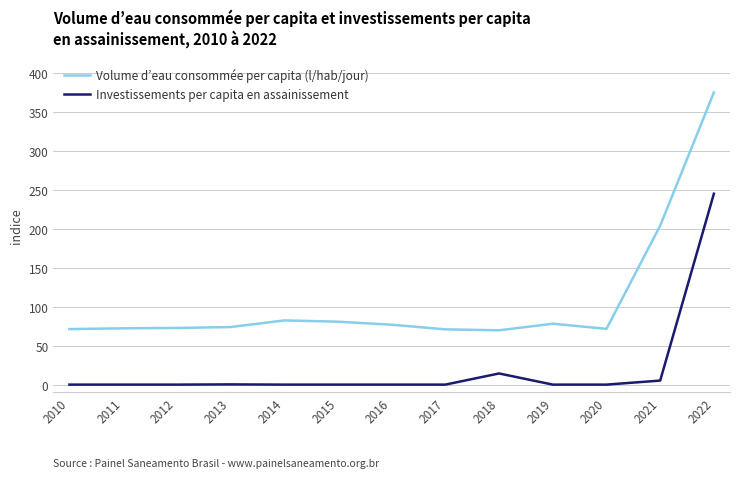

True or false: Volume d’eau consommée per capita (l/hab/jour) has a value of 36.9 at 2013.

False